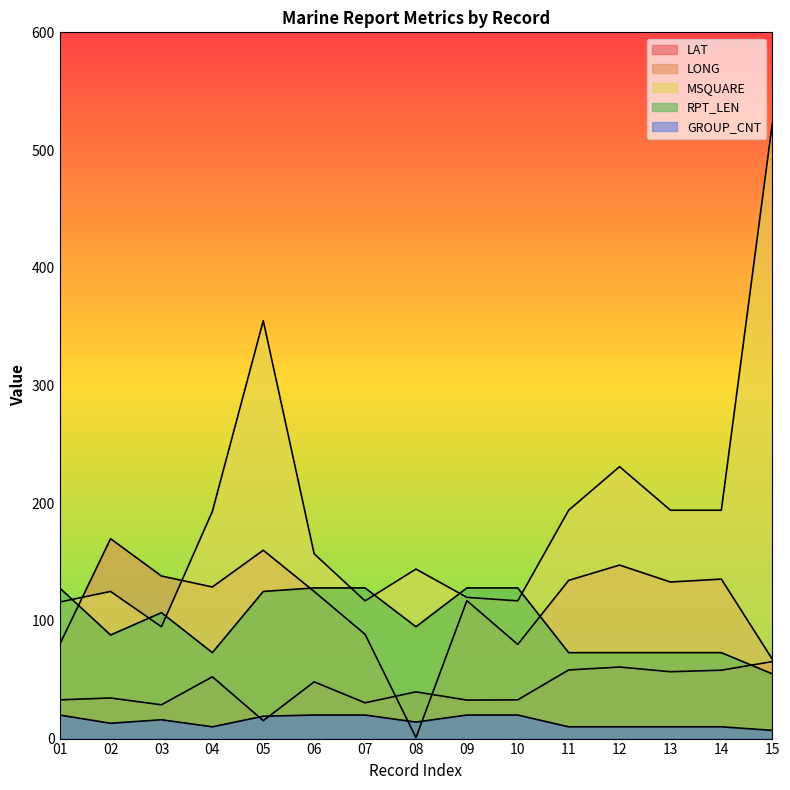

What is the maximum value for RPT_LEN?

128.0